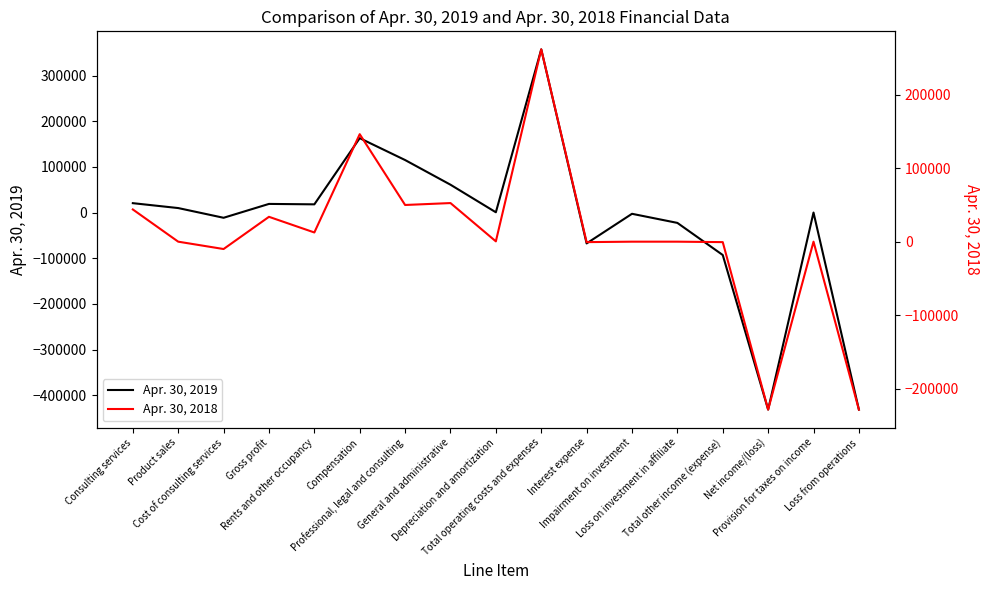

What is the greatest value displayed?

357376